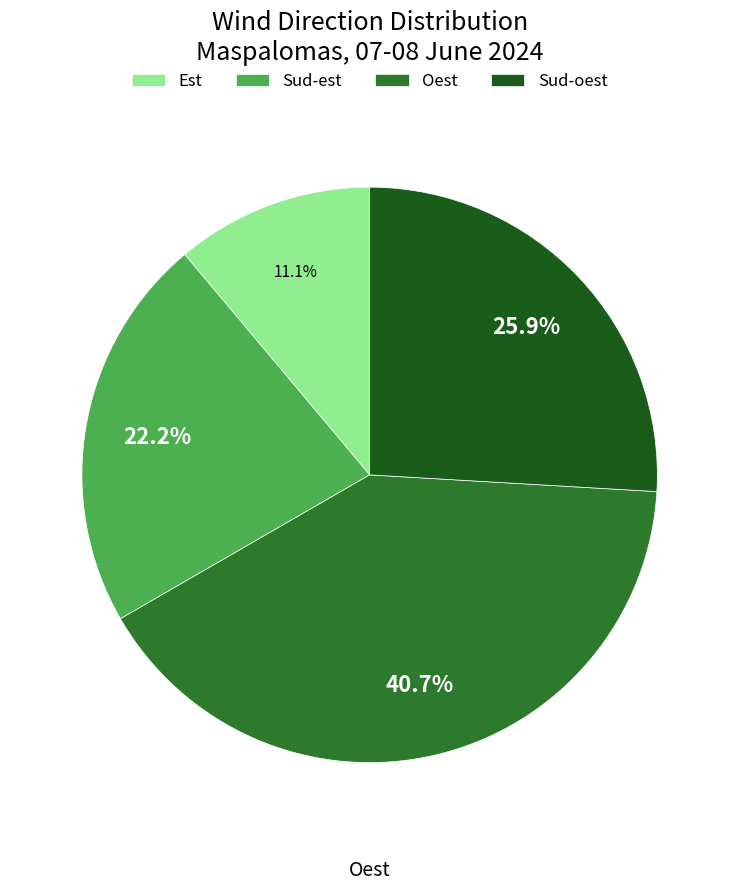

To the nearest percent, what is the average slice percentage?

25%